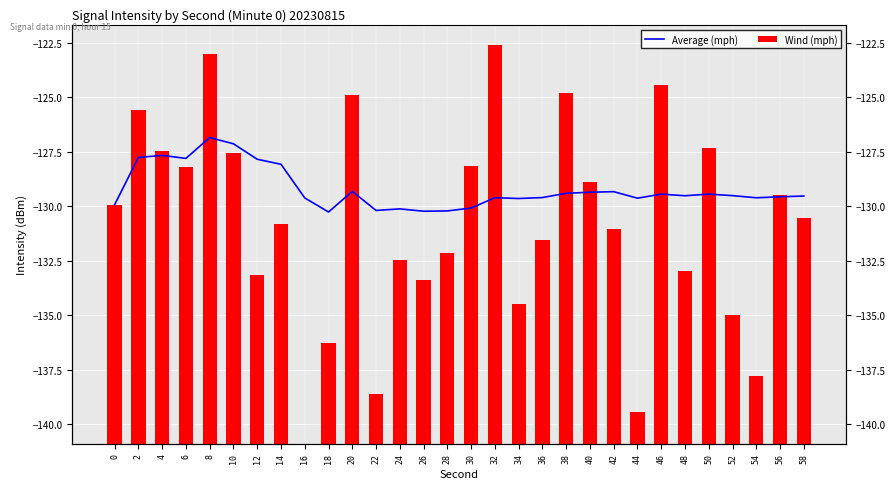

What is the approximate value of Average (mph) at 6?

-127.8